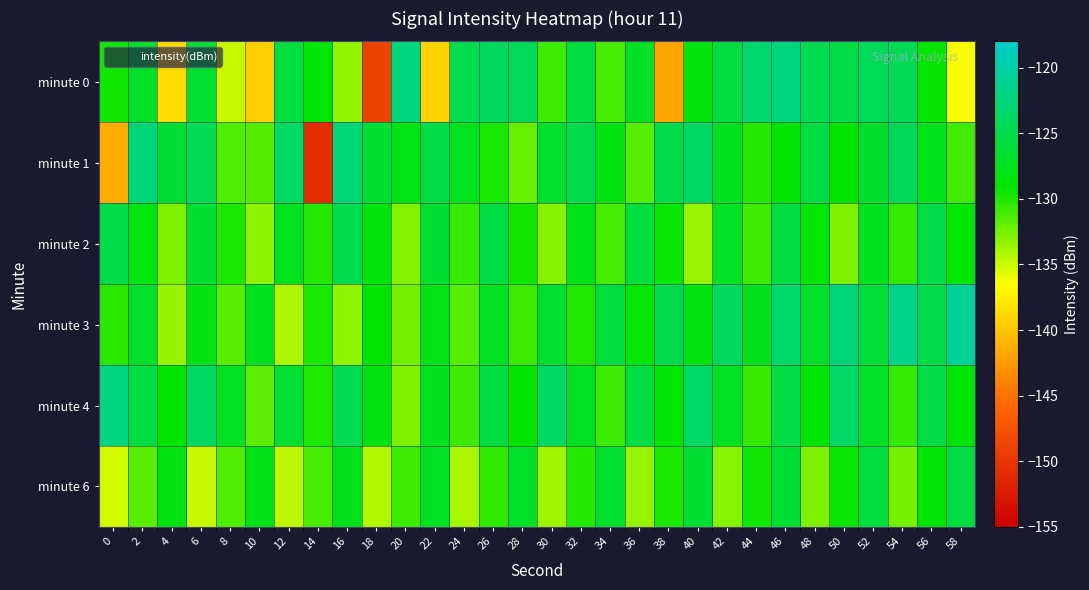

Reading left to right, transcribe all the data shown in this chart.

minute 0: 0=-129.6	2=-126.9	4=-138.6	6=-126.5	8=-134.9	10=-139.4	12=-125.7	14=-129.1	16=-133.4	18=-148.9	20=-122.3	22=-139.1	24=-124.7	26=-123.9	28=-124.2	30=-130.9	32=-125.6	34=-131.2	36=-127.0	38=-141.8	40=-128.5	42=-125.8	44=-123.2	46=-122.3	48=-124.7	50=-125.2	52=-124.2	54=-124.5	56=-129.2	58=-136.3
minute 1: 0=-141.4	2=-122.6	4=-126.2	6=-124.4	8=-131.4	10=-131.6	12=-123.7	14=-150.8	16=-122.6	18=-126.2	20=-128.1	22=-125.3	24=-127.5	26=-129.8	28=-132.1	30=-126.7	32=-124.9	34=-128.3	36=-131.6	38=-125.2	40=-123.8	42=-127.4	44=-130.2	46=-128.9	48=-125.6	50=-129.1	52=-126.8	54=-124.3	56=-127.7	58=-131.0
minute 2: 0=-125.1	2=-128.4	4=-132.7	6=-126.3	8=-129.9	10=-133.2	12=-127.6	14=-130.1	16=-124.8	18=-128.5	20=-132.9	22=-126.4	24=-130.7	26=-125.3	28=-129.6	30=-133.0	32=-127.8	34=-131.2	36=-125.7	38=-129.3	40=-133.6	42=-127.1	44=-130.9	46=-125.5	48=-129.2	50=-132.8	52=-127.4	54=-130.6	56=-125.2	58=-129.0
minute 3: 0=-130.3	2=-126.8	4=-133.5	6=-128.2	8=-131.7	10=-127.4	12=-134.1	14=-129.8	16=-133.2	18=-128.9	20=-132.4	22=-128.1	24=-131.6	26=-127.3	28=-130.8	30=-126.5	32=-130.0	34=-125.7	36=-129.2	38=-124.9	40=-128.4	42=-124.1	44=-127.6	46=-123.3	48=-126.8	50=-122.5	52=-126.0	54=-121.7	56=-125.2	58=-120.9
minute 4: 0=-122.1	2=-125.6	4=-129.1	6=-123.8	8=-127.3	10=-131.8	12=-126.5	14=-130.0	16=-124.7	18=-128.2	20=-132.7	22=-127.4	24=-130.9	26=-125.6	28=-129.1	30=-123.8	32=-127.3	34=-130.8	36=-125.5	38=-129.0	40=-123.7	42=-127.2	44=-130.7	46=-125.4	48=-128.9	50=-123.6	52=-127.1	54=-130.6	56=-125.3	58=-128.8
minute 6: 0=-135.2	2=-131.7	4=-128.2	6=-134.9	8=-131.4	10=-127.9	12=-134.6	14=-131.1	16=-127.6	18=-134.3	20=-130.8	22=-127.3	24=-134.0	26=-130.5	28=-127.0	30=-133.7	32=-130.2	34=-126.7	36=-133.4	38=-129.9	40=-126.4	42=-133.1	44=-129.6	46=-126.1	48=-132.8	50=-129.3	52=-125.8	54=-132.5	56=-129.0	58=-125.5